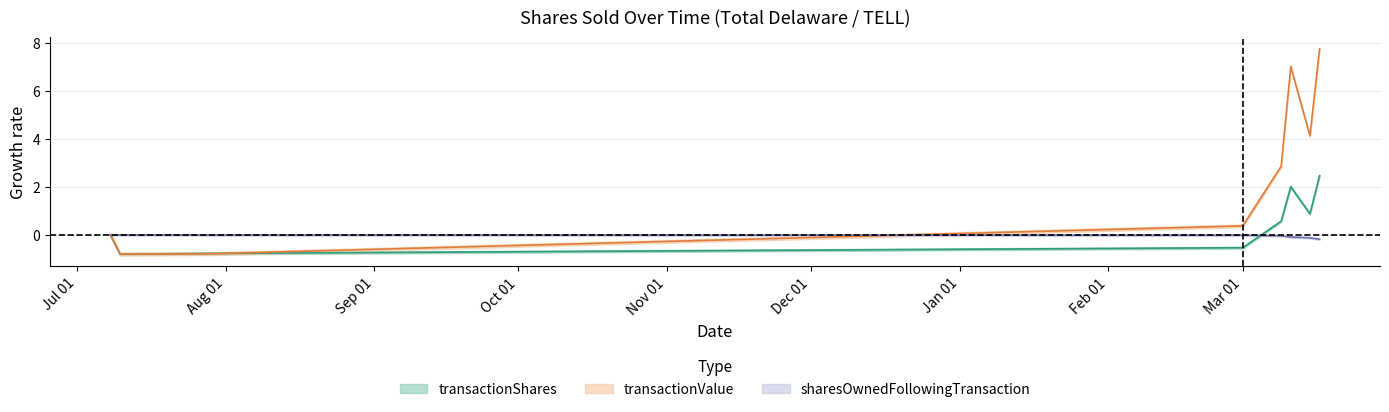

Read the transactionShares value at 2021-03-15.

0.9